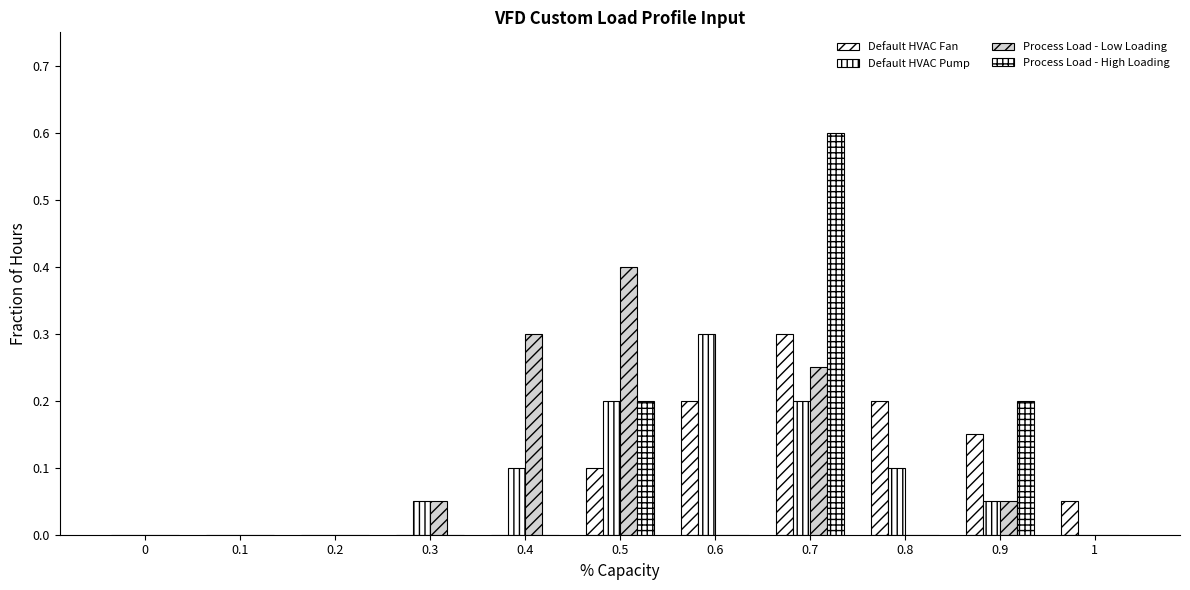

What is the label of the 7th bar from the left?

0.6